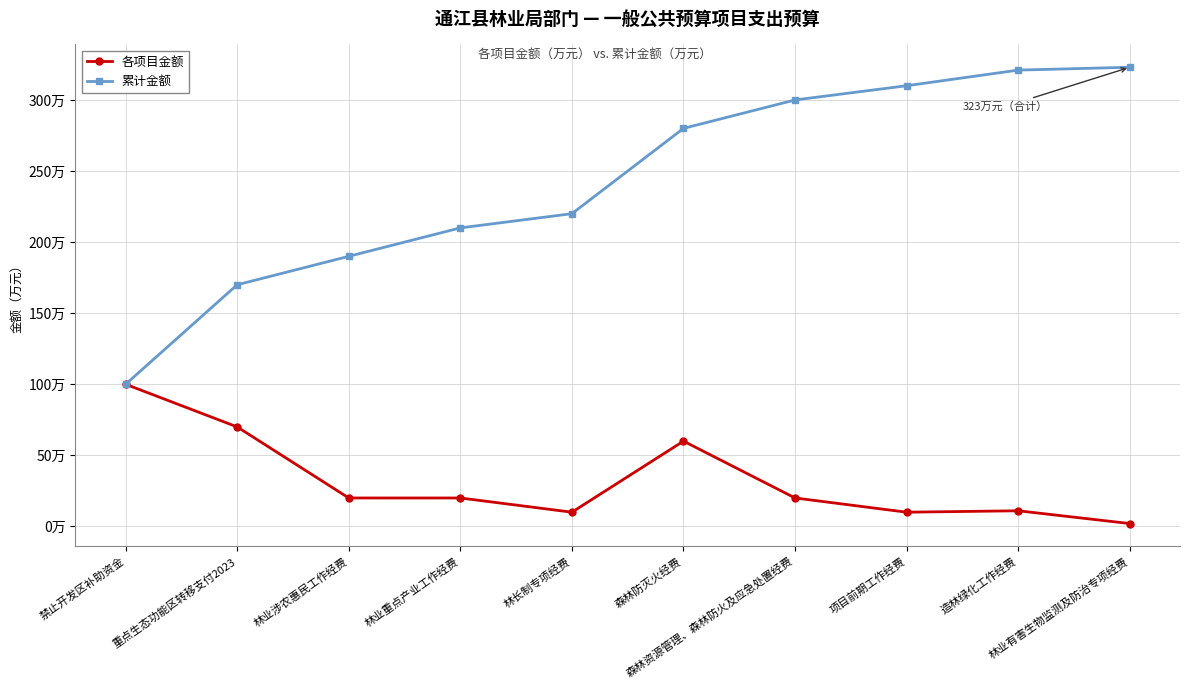

Between 林业重点产业工作经费 and 造林绿化工作经费, which series saw the biggest shift?

累计金额